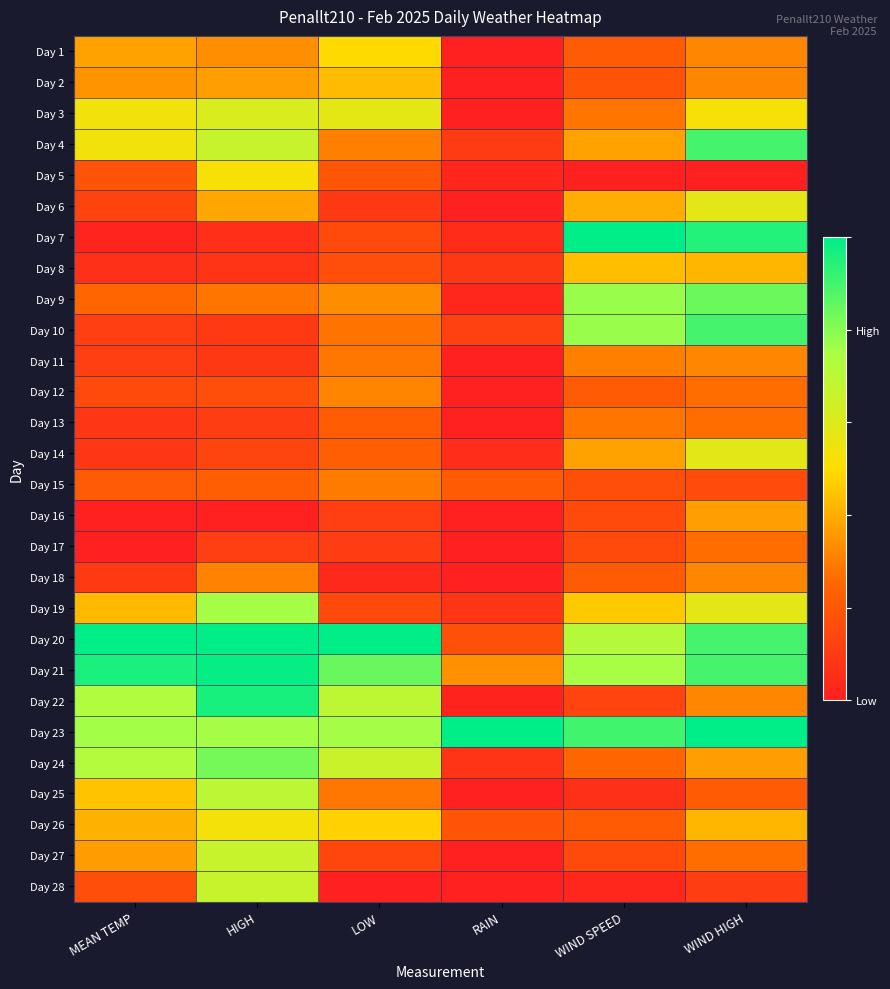

Reading right to left, list all the values displayed in this chart.

Day 1: WIND HIGH=0.3	WIND SPEED=0.2	RAIN=0.0	LOW=0.5	HIGH=0.3	MEAN TEMP=0.4
Day 2: WIND HIGH=0.3	WIND SPEED=0.2	RAIN=0.0	LOW=0.4	HIGH=0.4	MEAN TEMP=0.3
Day 3: WIND HIGH=0.5	WIND SPEED=0.3	RAIN=0.0	LOW=0.6	HIGH=0.6	MEAN TEMP=0.5
Day 4: WIND HIGH=0.9	WIND SPEED=0.4	RAIN=0.1	LOW=0.3	HIGH=0.7	MEAN TEMP=0.5
Day 5: WIND HIGH=0.0	WIND SPEED=0.0	RAIN=0.0	LOW=0.2	HIGH=0.5	MEAN TEMP=0.2
Day 6: WIND HIGH=0.6	WIND SPEED=0.4	RAIN=0.0	LOW=0.1	HIGH=0.4	MEAN TEMP=0.1
Day 7: WIND HIGH=0.9	WIND SPEED=1.0	RAIN=0.0	LOW=0.2	HIGH=0.1	MEAN TEMP=0.0
Day 8: WIND HIGH=0.4	WIND SPEED=0.4	RAIN=0.1	LOW=0.2	HIGH=0.1	MEAN TEMP=0.1
Day 9: WIND HIGH=0.8	WIND SPEED=0.8	RAIN=0.0	LOW=0.3	HIGH=0.3	MEAN TEMP=0.3
Day 10: WIND HIGH=0.9	WIND SPEED=0.8	RAIN=0.1	LOW=0.3	HIGH=0.1	MEAN TEMP=0.1
Day 11: WIND HIGH=0.3	WIND SPEED=0.3	RAIN=0.0	LOW=0.3	HIGH=0.1	MEAN TEMP=0.1
Day 12: WIND HIGH=0.3	WIND SPEED=0.2	RAIN=0.0	LOW=0.3	HIGH=0.2	MEAN TEMP=0.2
Day 13: WIND HIGH=0.3	WIND SPEED=0.3	RAIN=0.0	LOW=0.2	HIGH=0.1	MEAN TEMP=0.1
Day 14: WIND HIGH=0.6	WIND SPEED=0.4	RAIN=0.0	LOW=0.2	HIGH=0.1	MEAN TEMP=0.1
Day 15: WIND HIGH=0.2	WIND SPEED=0.2	RAIN=0.2	LOW=0.3	HIGH=0.2	MEAN TEMP=0.2
Day 16: WIND HIGH=0.4	WIND SPEED=0.2	RAIN=0.0	LOW=0.1	HIGH=0.0	MEAN TEMP=0.0
Day 17: WIND HIGH=0.3	WIND SPEED=0.2	RAIN=0.0	LOW=0.1	HIGH=0.1	MEAN TEMP=0.0
Day 18: WIND HIGH=0.3	WIND SPEED=0.2	RAIN=0.0	LOW=0.0	HIGH=0.3	MEAN TEMP=0.1
Day 19: WIND HIGH=0.6	WIND SPEED=0.5	RAIN=0.1	LOW=0.2	HIGH=0.8	MEAN TEMP=0.4
Day 20: WIND HIGH=0.9	WIND SPEED=0.7	RAIN=0.2	LOW=1.0	HIGH=1.0	MEAN TEMP=1.0
Day 21: WIND HIGH=0.9	WIND SPEED=0.8	RAIN=0.3	LOW=0.8	HIGH=1.0	MEAN TEMP=1.0
Day 22: WIND HIGH=0.3	WIND SPEED=0.1	RAIN=0.0	LOW=0.7	HIGH=1.0	MEAN TEMP=0.7
Day 23: WIND HIGH=1.0	WIND SPEED=0.9	RAIN=1.0	LOW=0.8	HIGH=0.8	MEAN TEMP=0.8
Day 24: WIND HIGH=0.4	WIND SPEED=0.2	RAIN=0.1	LOW=0.7	HIGH=0.8	MEAN TEMP=0.7
Day 25: WIND HIGH=0.2	WIND SPEED=0.1	RAIN=0.0	LOW=0.3	HIGH=0.7	MEAN TEMP=0.4
Day 26: WIND HIGH=0.4	WIND SPEED=0.2	RAIN=0.2	LOW=0.5	HIGH=0.5	MEAN TEMP=0.4
Day 27: WIND HIGH=0.3	WIND SPEED=0.2	RAIN=0.0	LOW=0.1	HIGH=0.7	MEAN TEMP=0.4
Day 28: WIND HIGH=0.1	WIND SPEED=0.0	RAIN=0.0	LOW=0.0	HIGH=0.7	MEAN TEMP=0.2